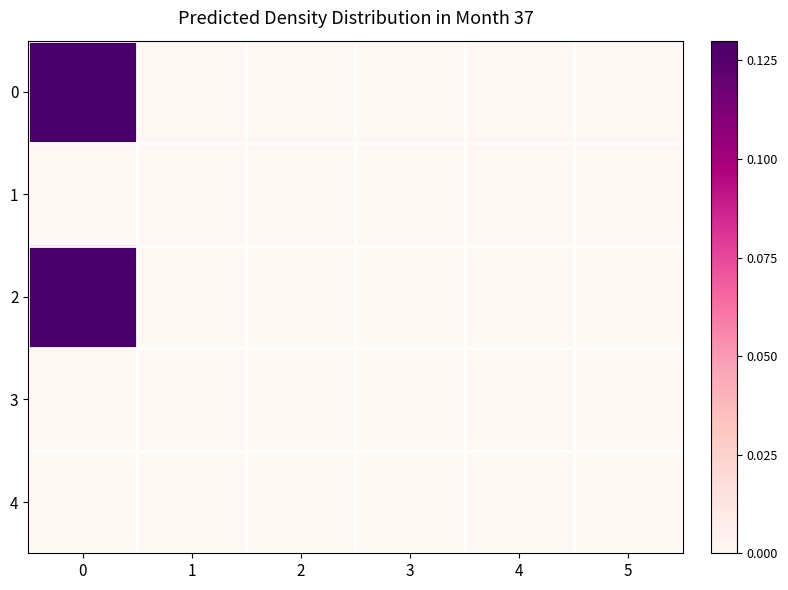

At how many categories does at least one series exceed 0?

1